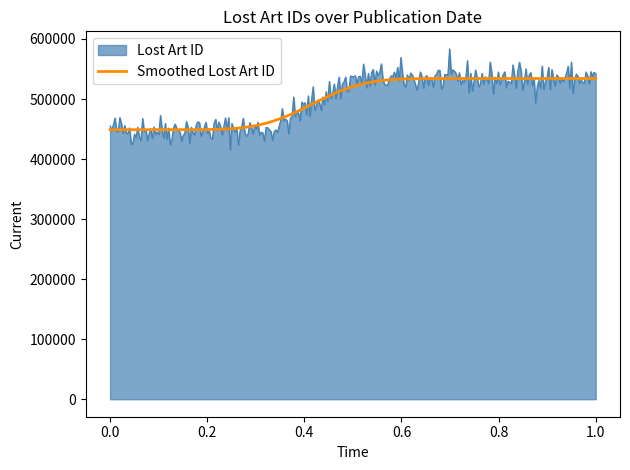

Which series has the widest spread of values?

Lost Art ID